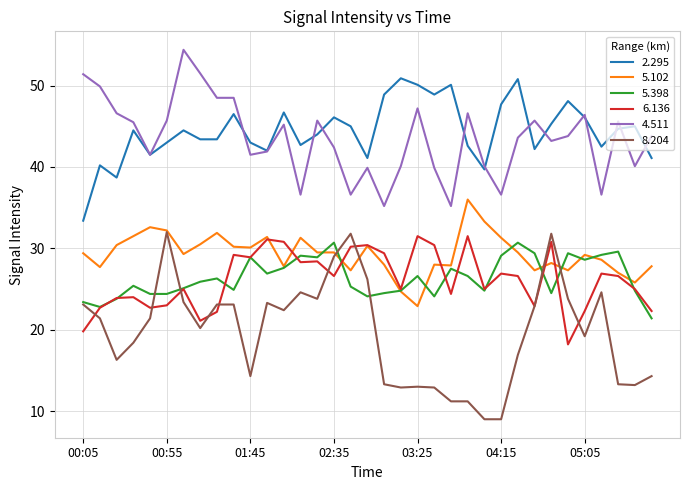

True or false: 4.511 and 8.204 cross at least once.

False